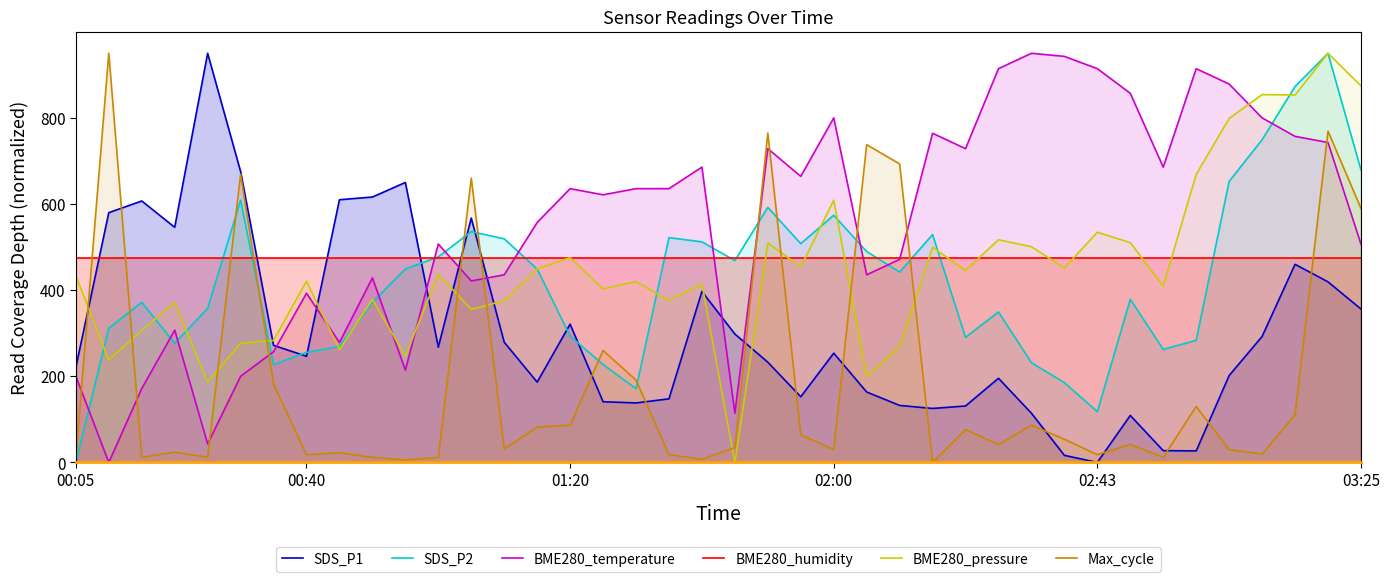

How many values in the SDS_P1 series are below 253?

20